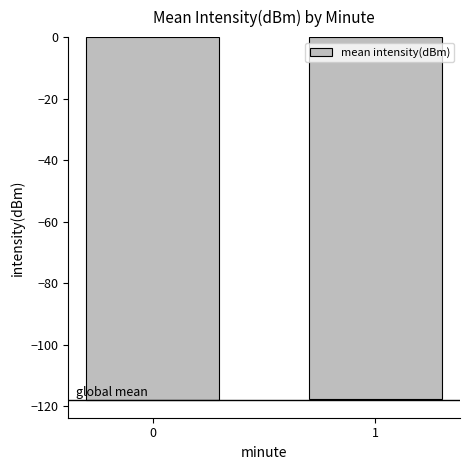

What is the sum of the values at 0 and 1?

-235.7